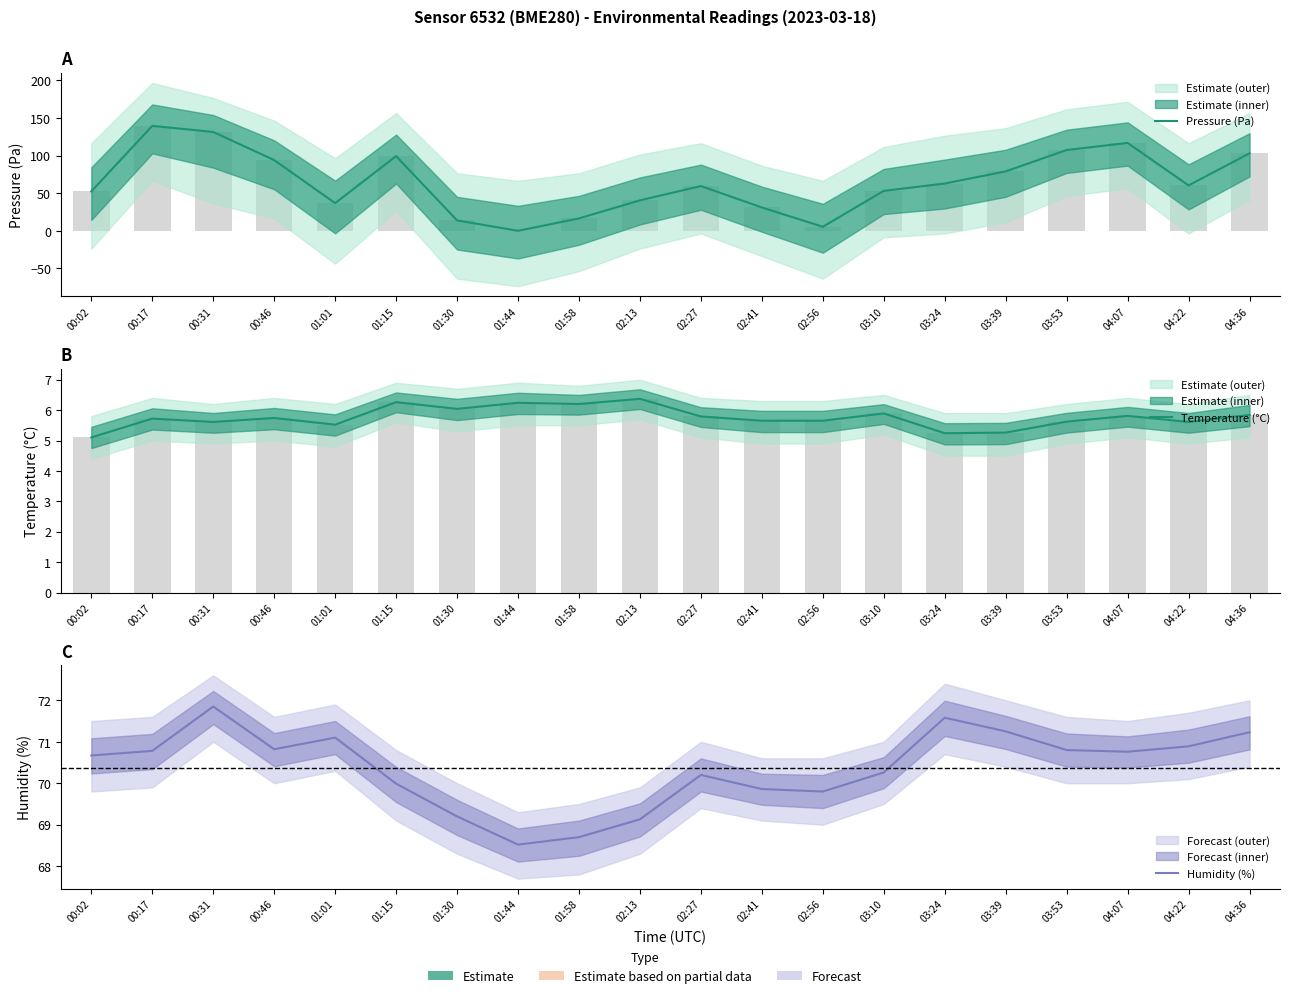

The value of Humidity (%) at 02:56 is 69.8. True or false?

True